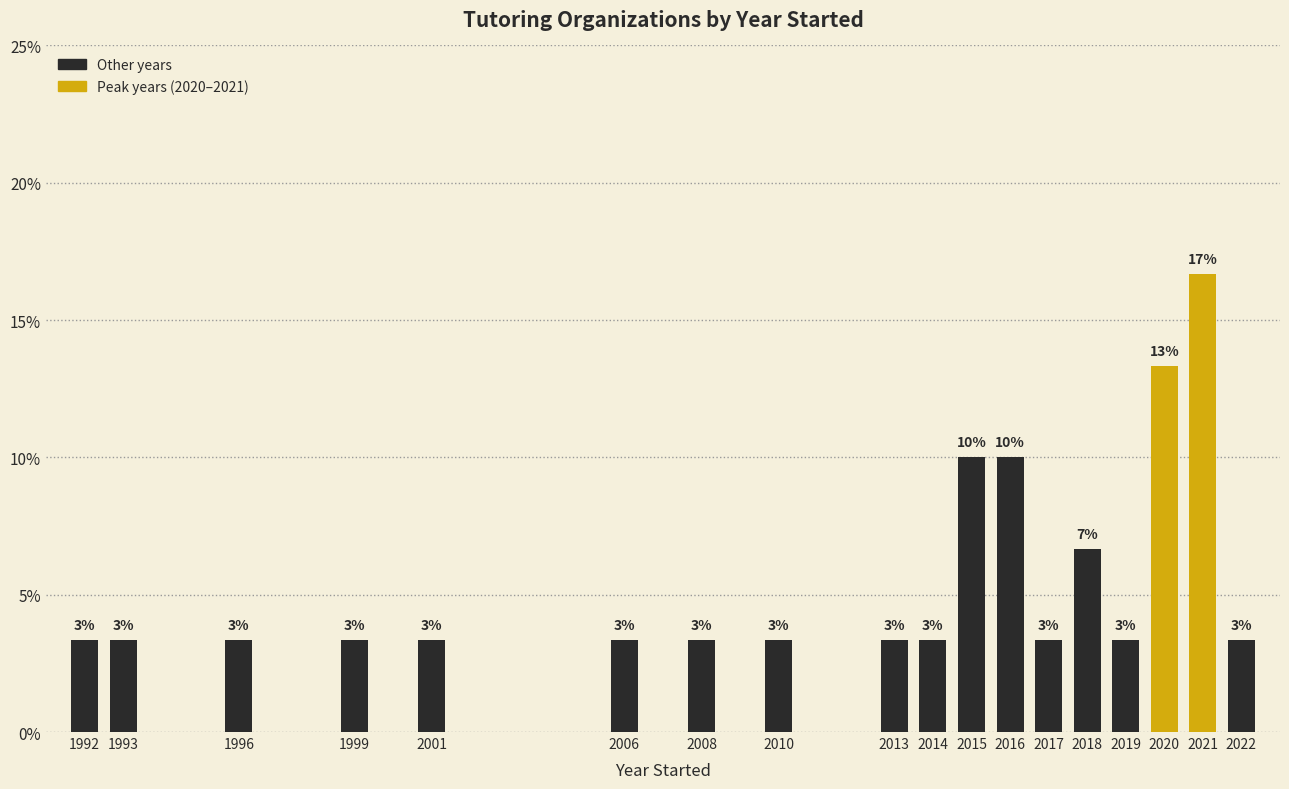

How many bars are there in total?

18